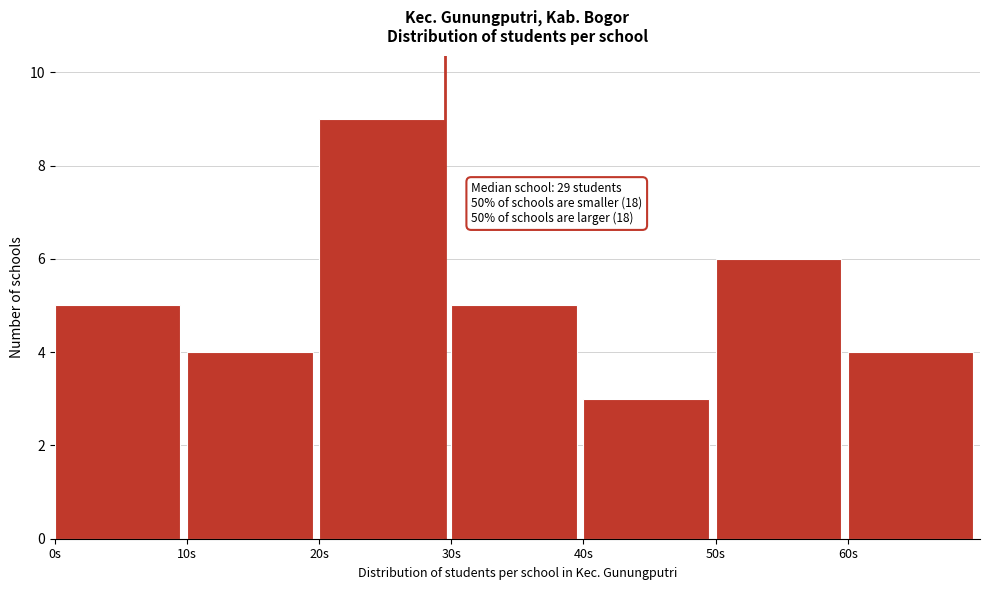

Over which range of the x-axis is the bar tallest?

20 to 30